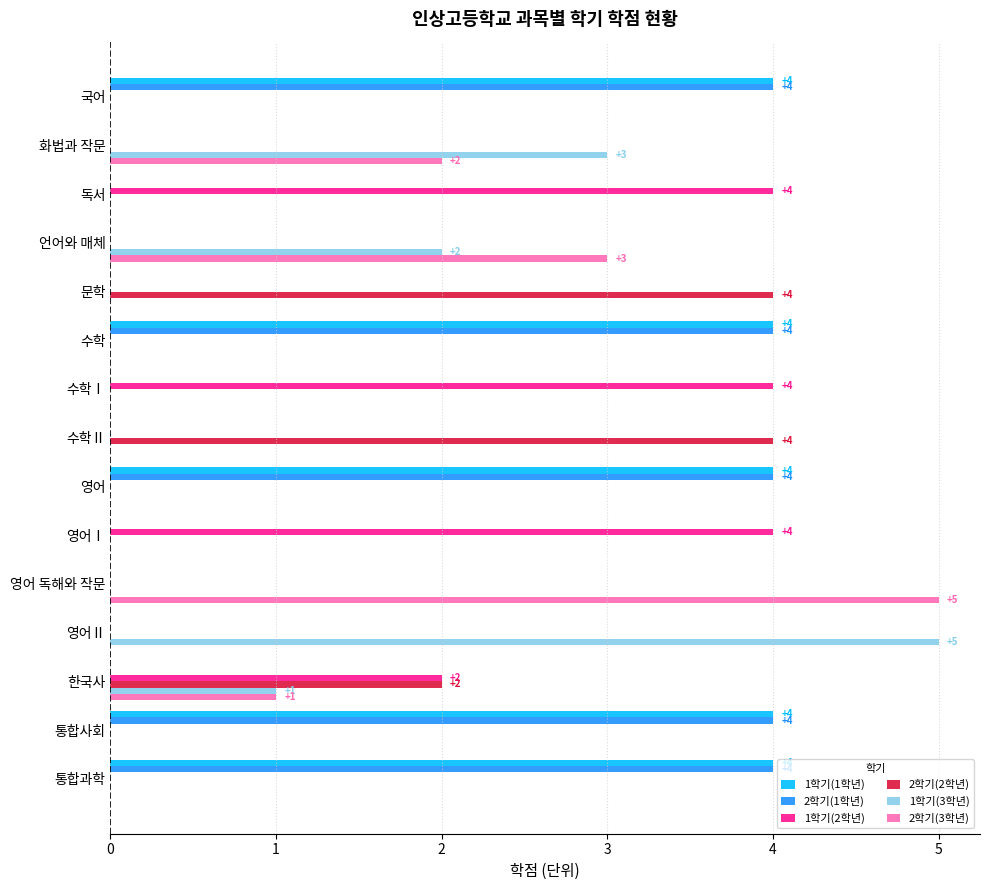

How many series are shown in this chart?

6